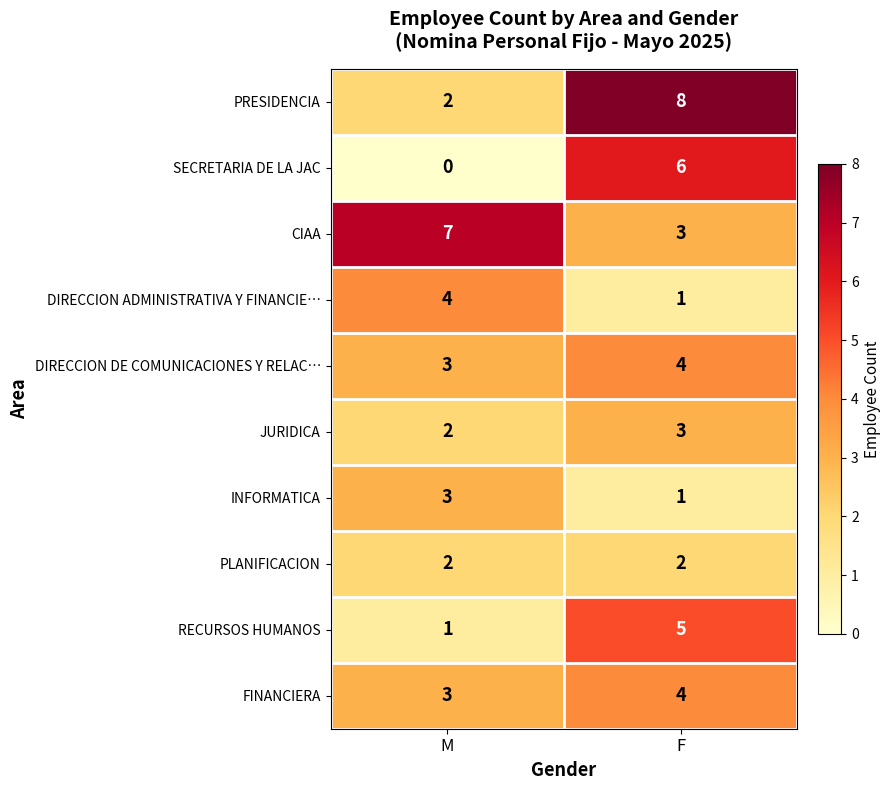

What is the sum of the CIAA values at F and M?

10